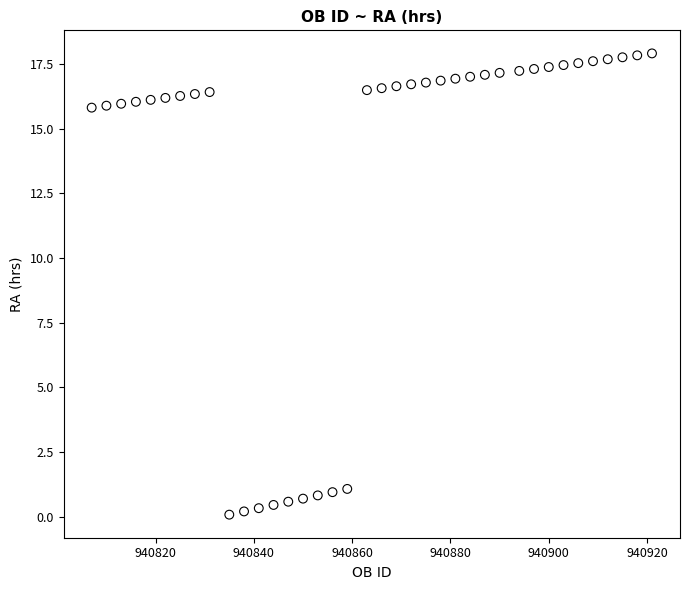

What is the range of Y values (max minus min)?

17.8